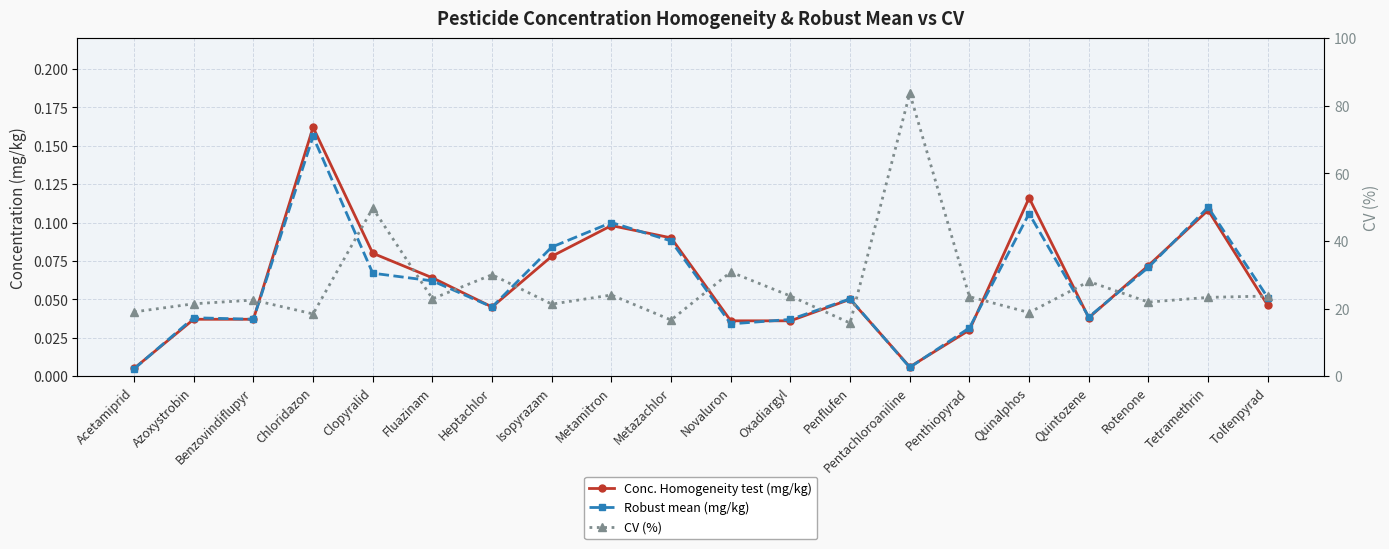

Where is the first local maximum for Robust mean (mg/kg)?

Azoxystrobin